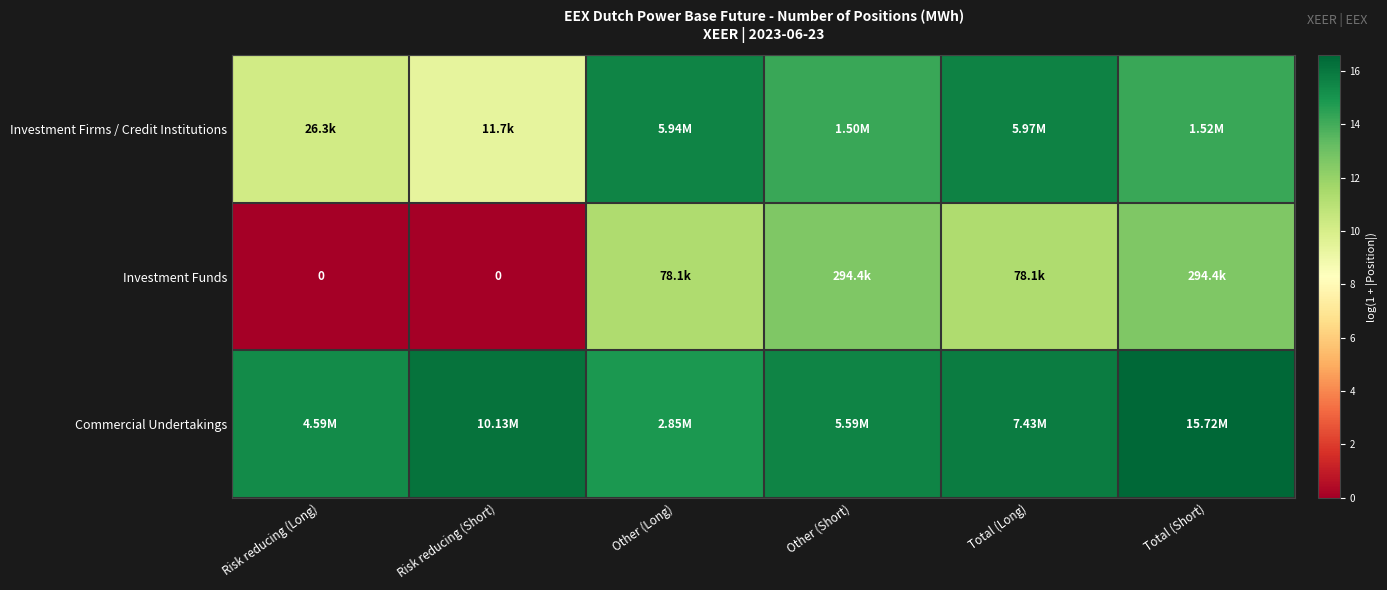

Which has a higher value, Total (Short) or Total (Long)?

Total (Long)